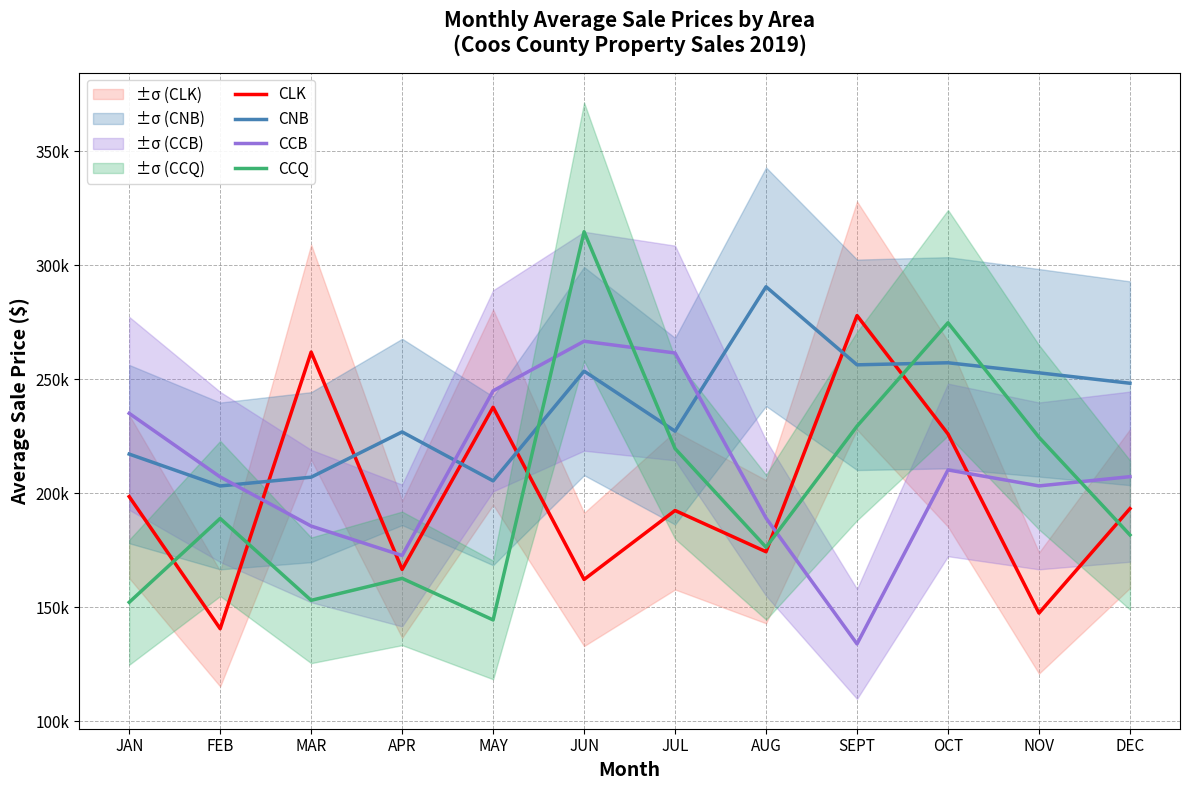

Read the CCQ value at APR.

162730